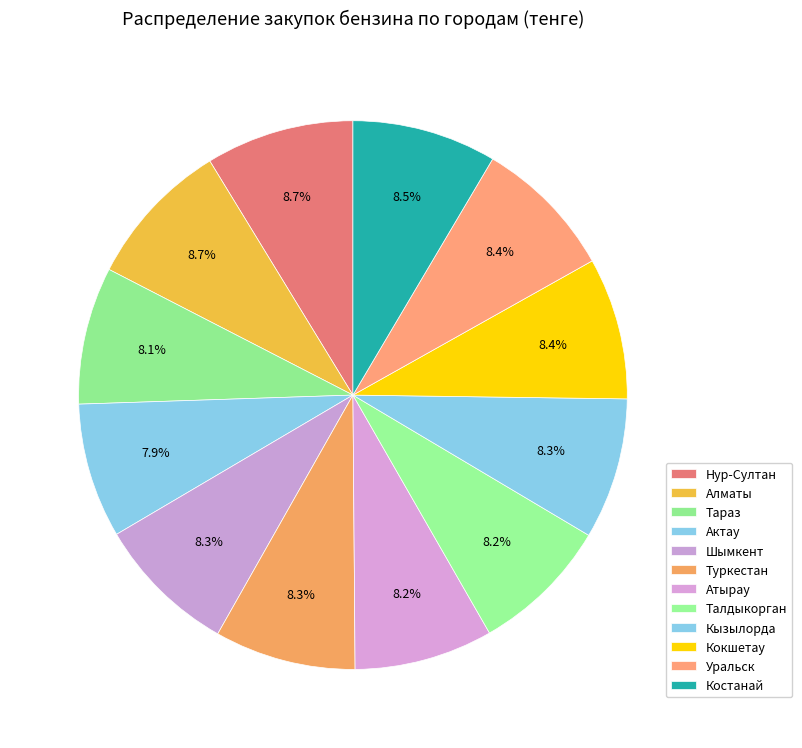

Count the number of slices in the pie.

12